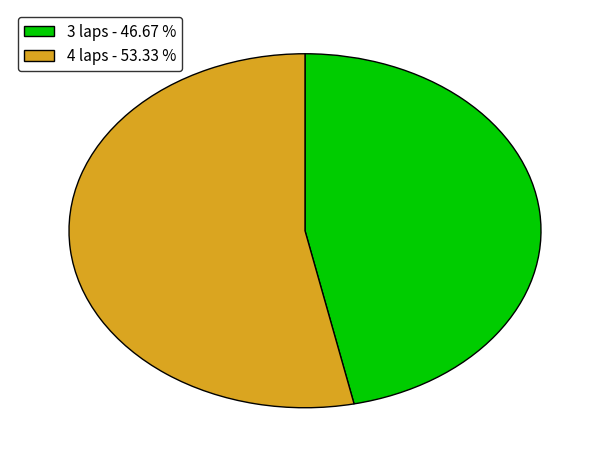

Does any single category account for the majority?

Yes